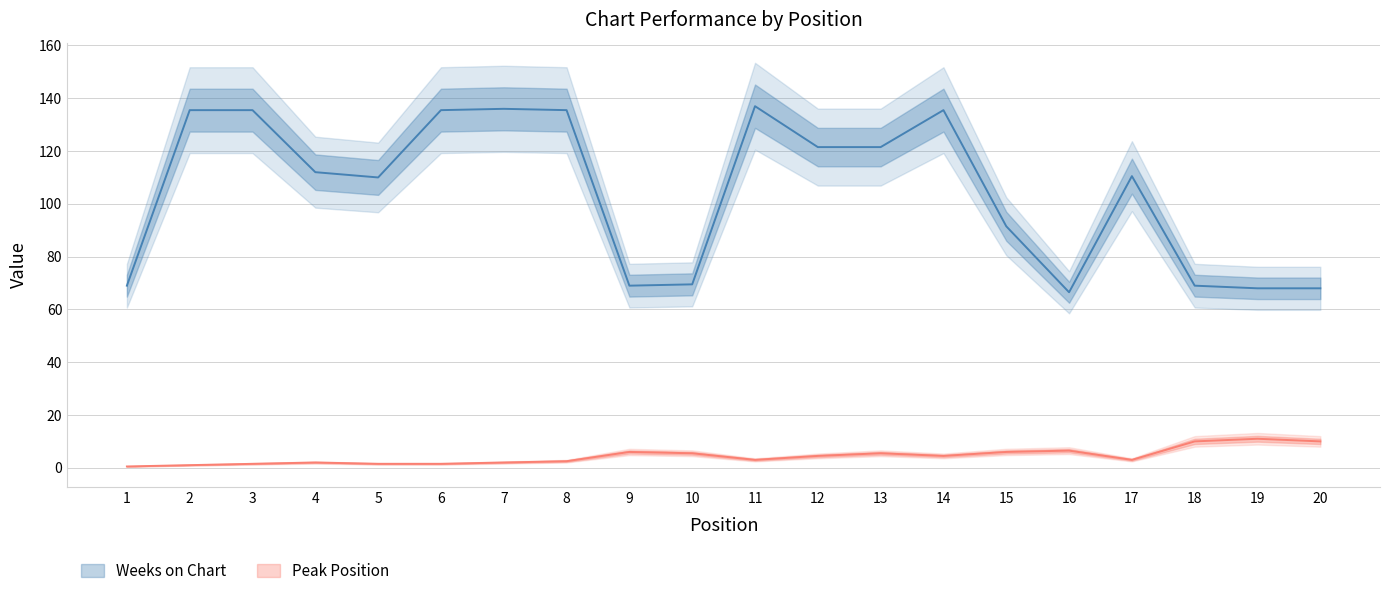

Where is the first local maximum for Weeks on Chart?

3